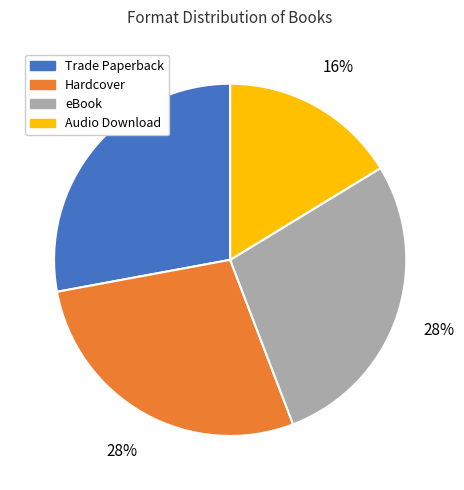

To the nearest percent, what percentage of the pie is eBook?

28%